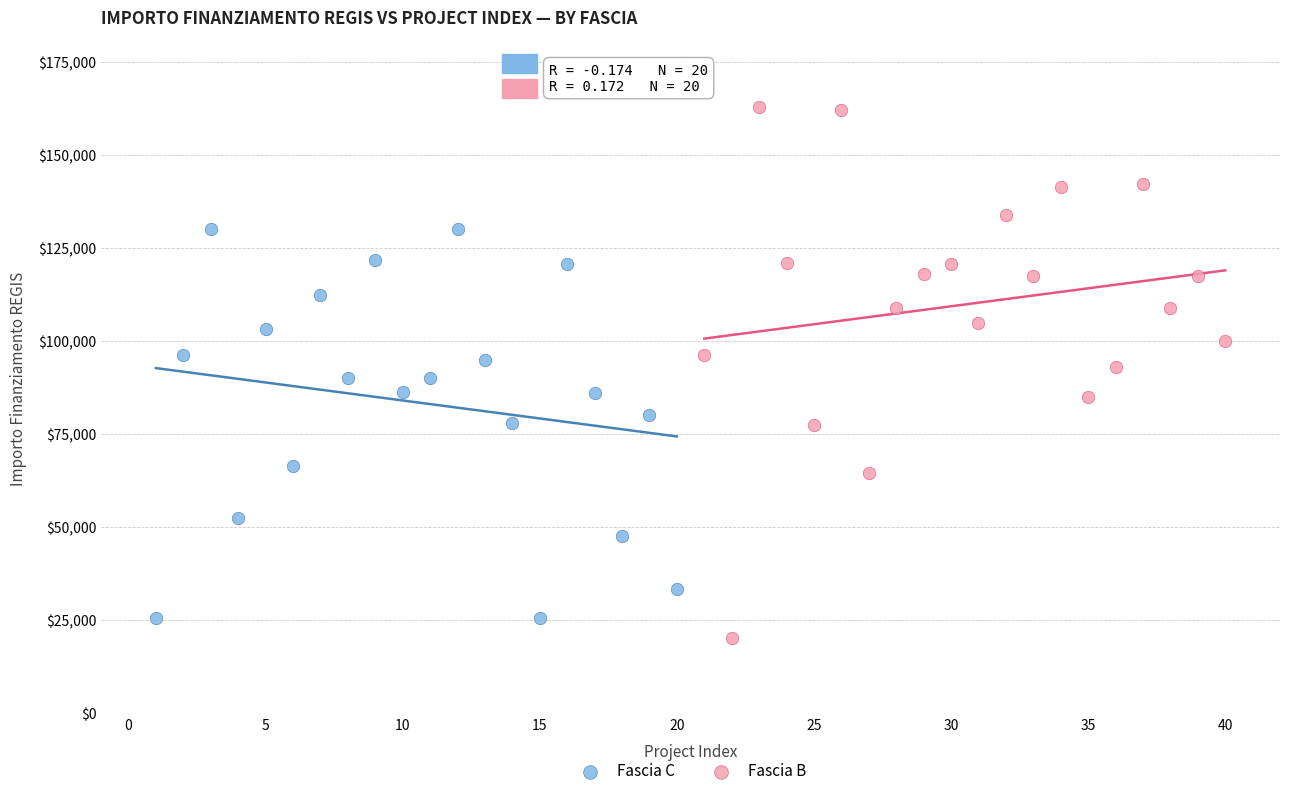

Which series has the largest Y range (max minus min)?

Fascia B